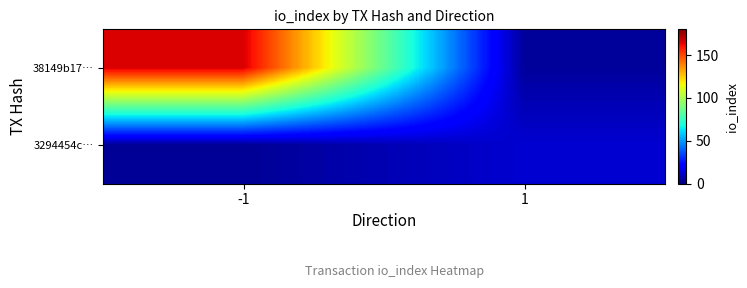

What is the total value across all series at 1?

17.7